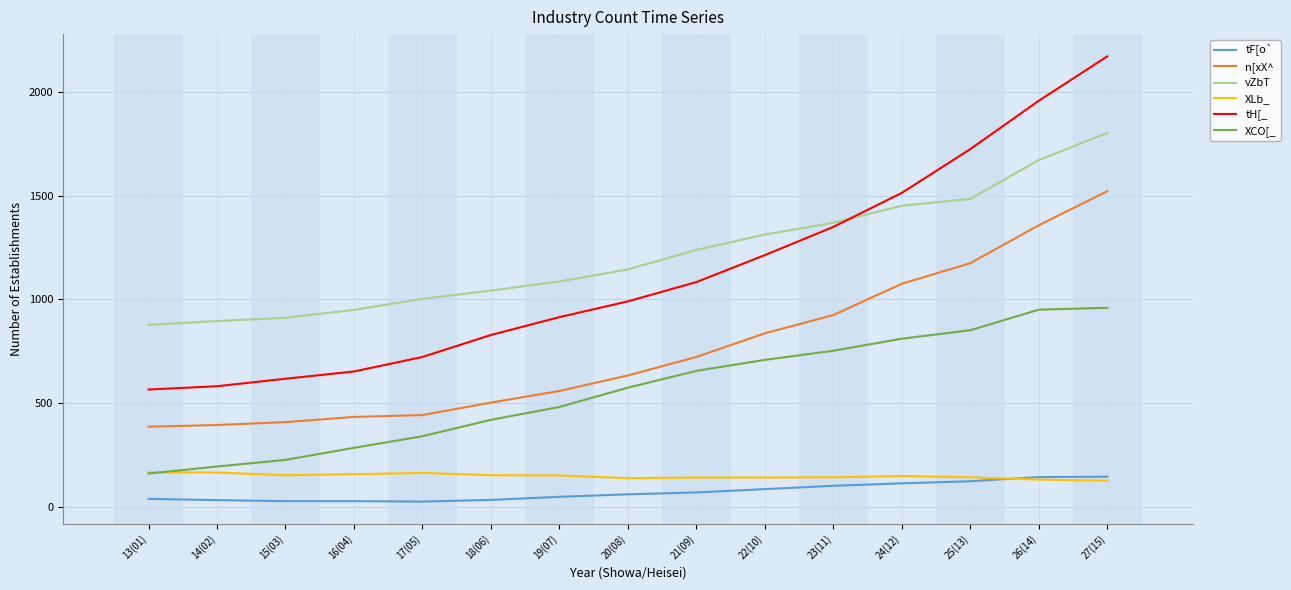

Which series has the largest total across all categories?

vZbT